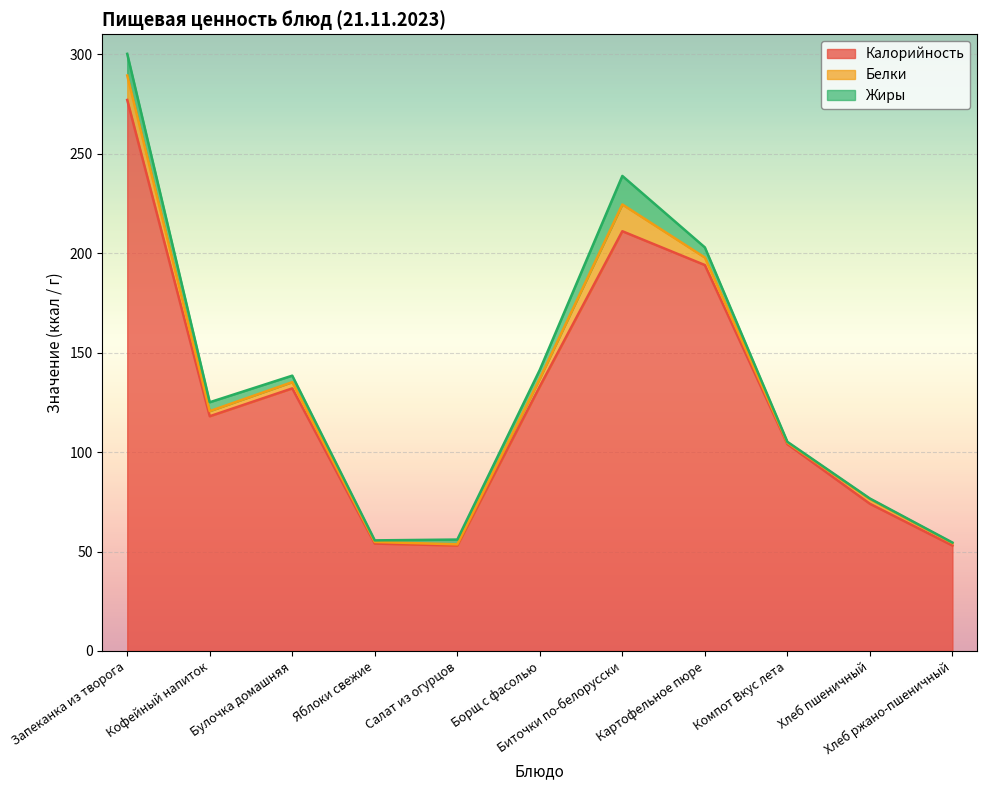

Reading left to right, what are all the values shown in this chart?

Калорийность: 277.0	118.0	132.0	54.0	53.0	133.0	211.0	194.0	104.0	74.0	53.0
Белки: 12.3	2.6	3.1	0.8	0.6	3.9	13.5	3.8	0.7	2.4	1.3
Жиры: 10.9	4.5	3.3	0.8	2.4	4.4	14.3	5.1	0.5	0.3	0.2